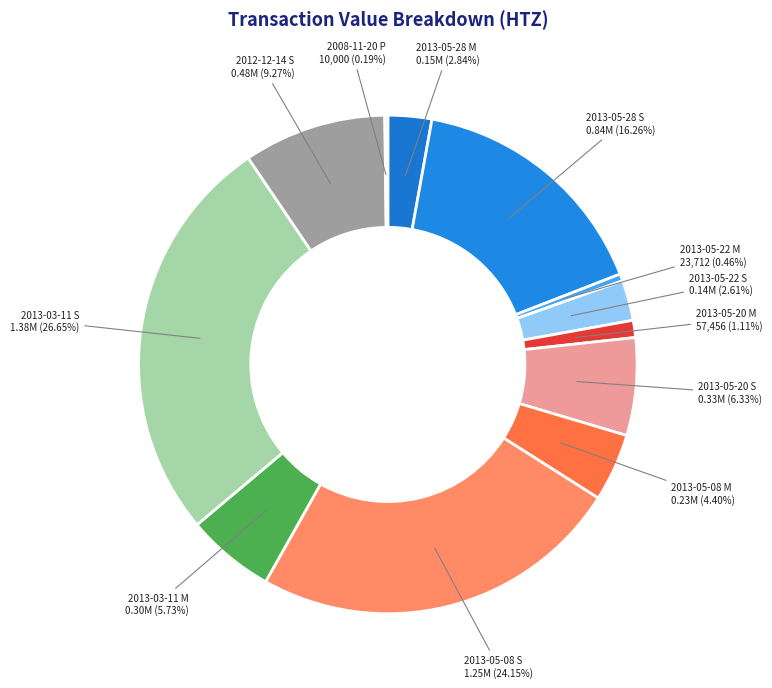

What is the largest slice in the pie chart?

2013-03-11 S 1.38M (26.65%)